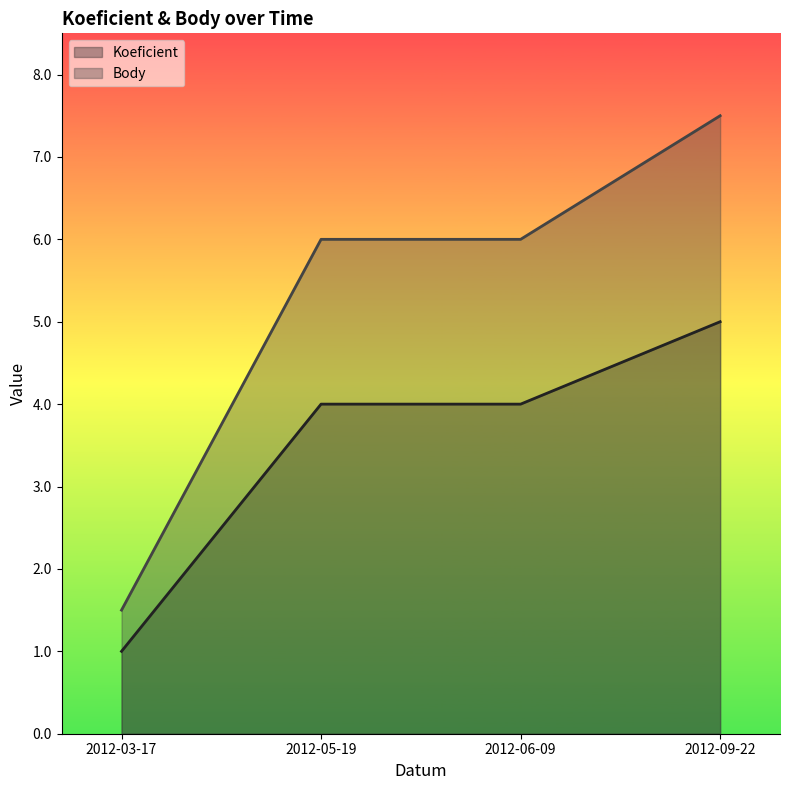

Does the chart display data point markers on the line(s)?

No